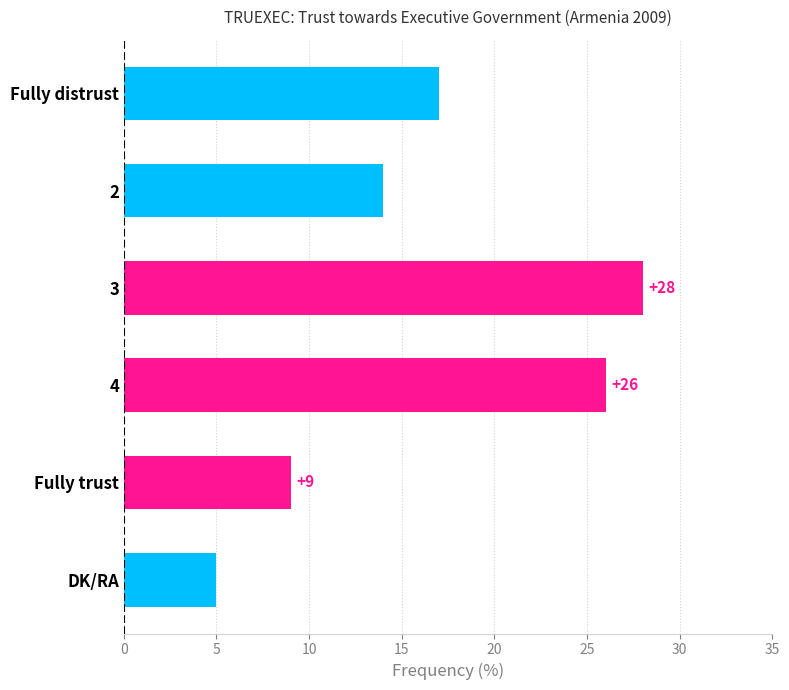

What is the maximum value shown in the chart?

28